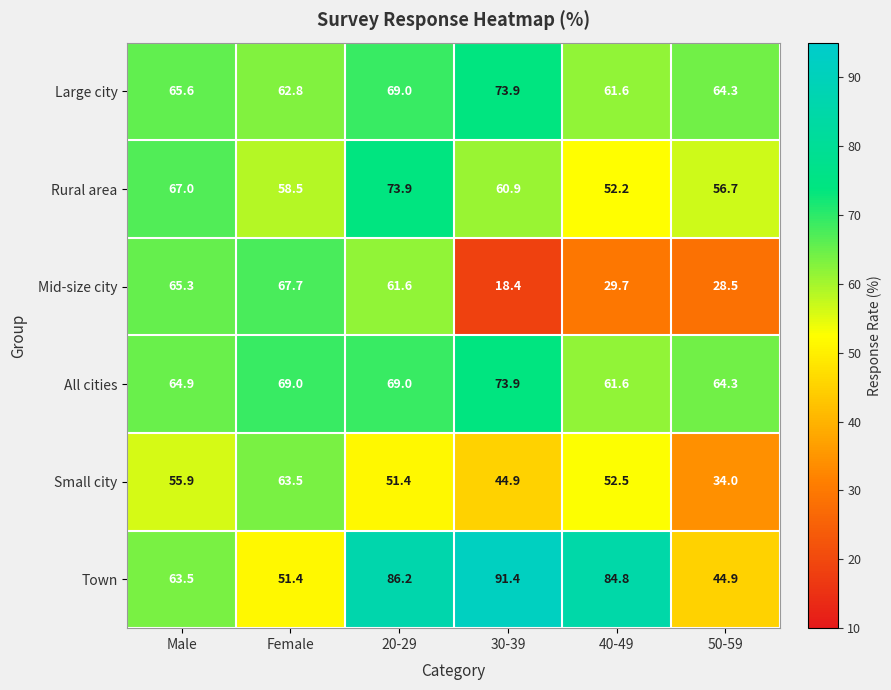

How many series are shown in this chart?

6